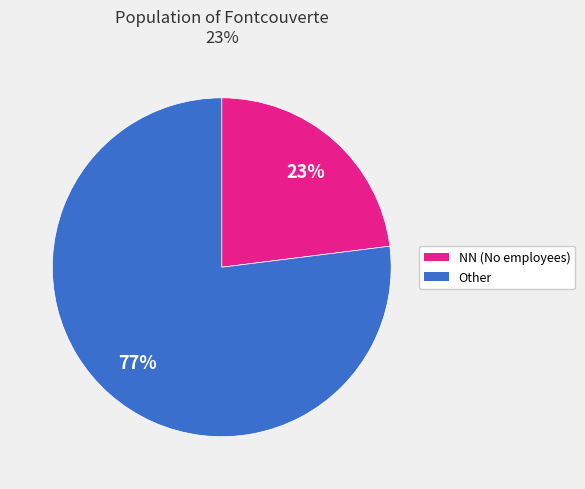

Which has a higher value, NN (No employees) or Other?

Other